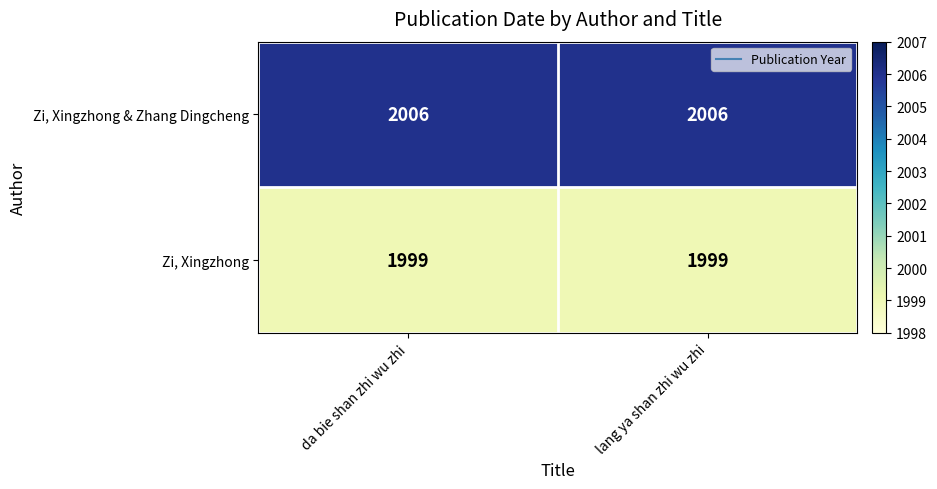

What is the smallest value displayed?

1999